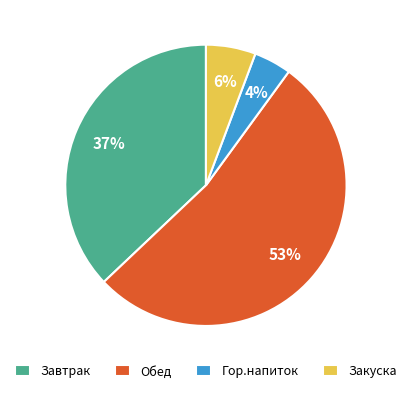

Count the number of slices in the pie.

4